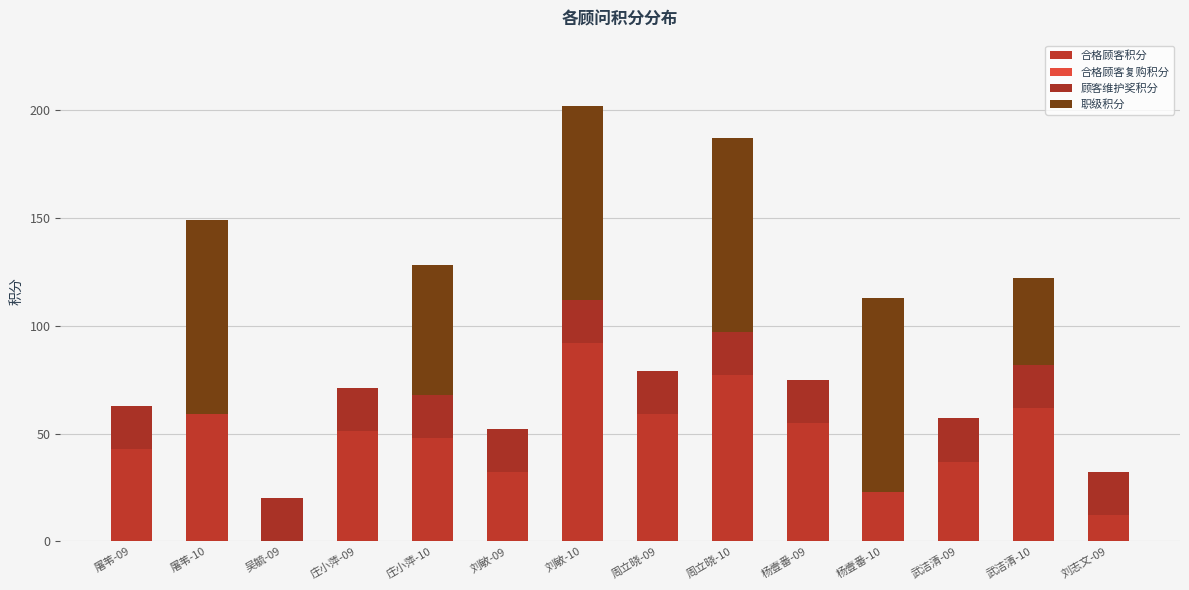

Read the 合格顾客积分 value at 杨壹番-10, to the nearest 10.

20